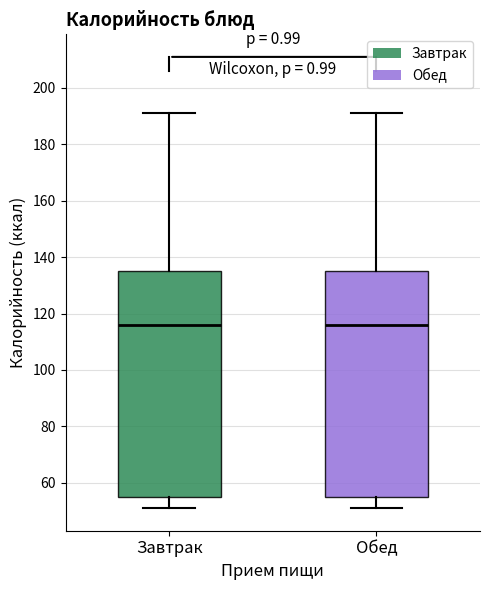

Where does the median line of the box for Завтрак sit on the y-axis? The values are not printed on the chart, so give them approximately, as read against the axis.

116